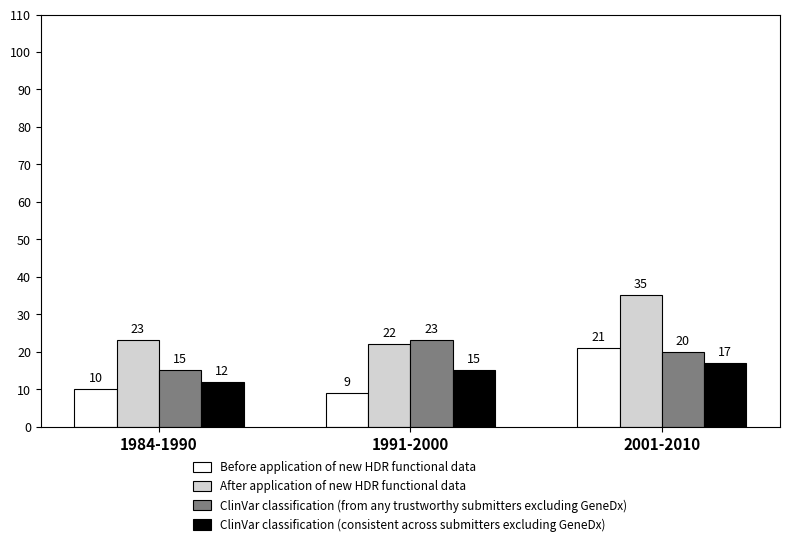

Reading right to left, transcribe all the data shown in this chart.

Before application of new HDR functional data: 2001-2010=21	1991-2000=9	1984-1990=10
After application of new HDR functional data: 2001-2010=35	1991-2000=22	1984-1990=23
ClinVar classification (from any trustworthy submitters excluding GeneDx): 2001-2010=20	1991-2000=23	1984-1990=15
ClinVar classification (consistent across submitters excluding GeneDx): 2001-2010=17	1991-2000=15	1984-1990=12